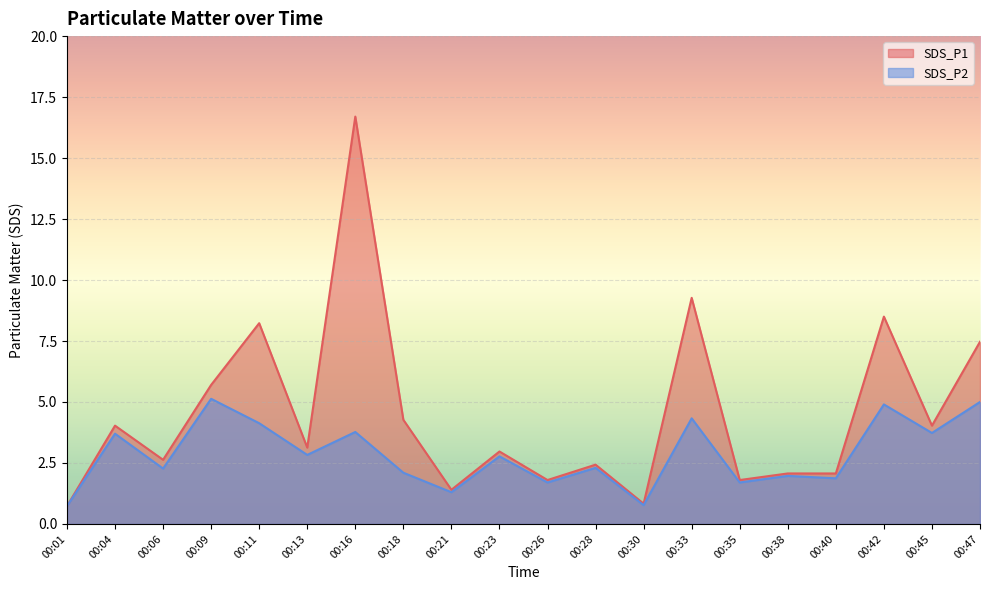

How many data points in SDS_P2 are less than 2?

7